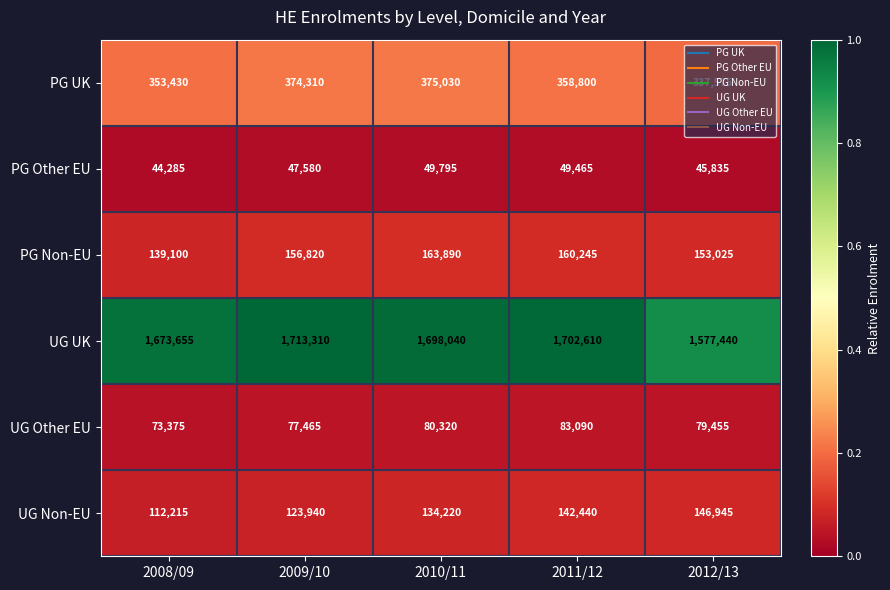

Rank the series by their maximum value, from lowest to highest.

PG Other EU, UG Other EU, UG Non-EU, PG Non-EU, PG UK, UG UK